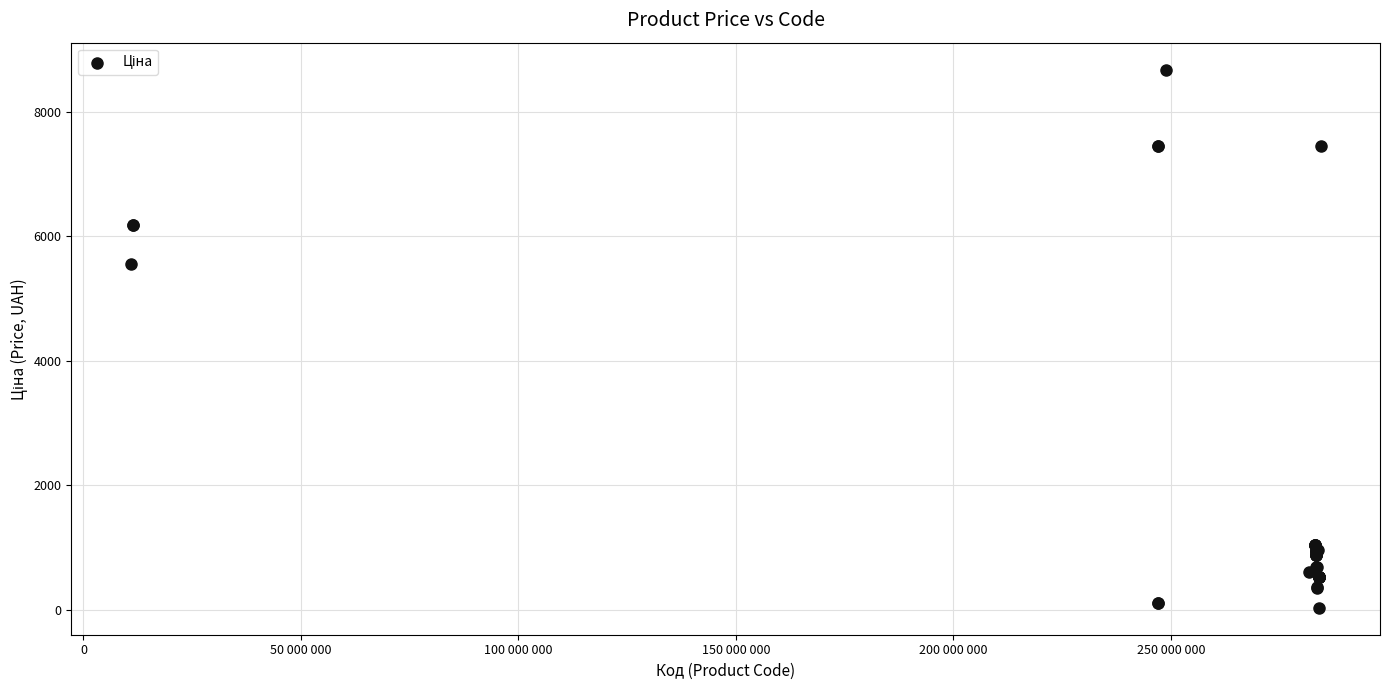

What Y value in the scatter plot is closest to 4355?

5560.3